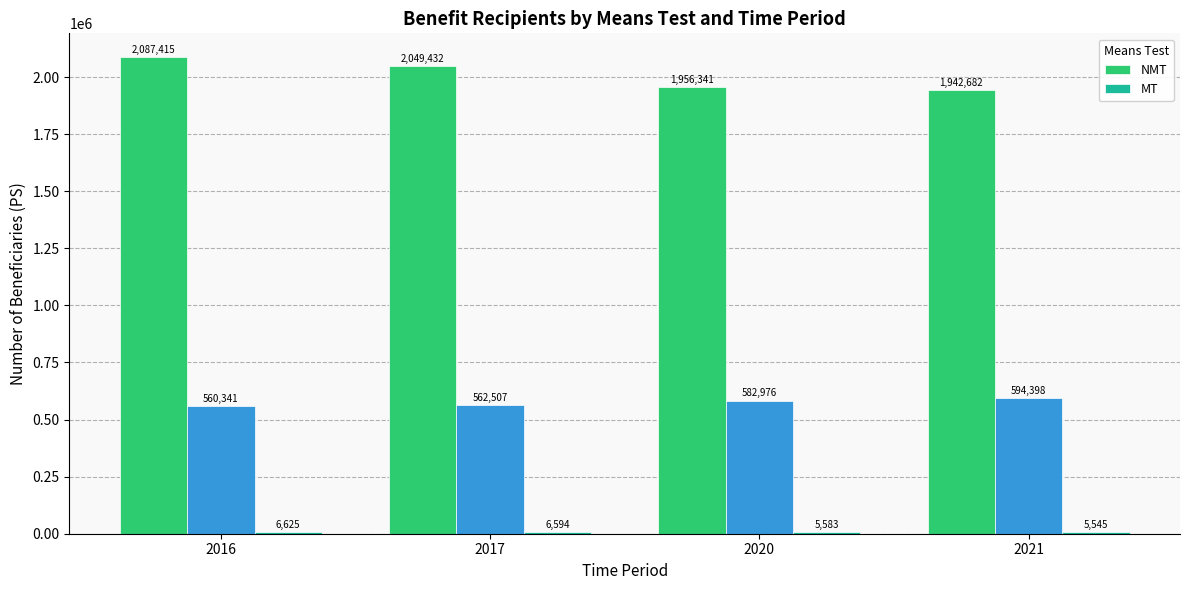

What is the difference between the maximum and minimum values in the MT series?

1080